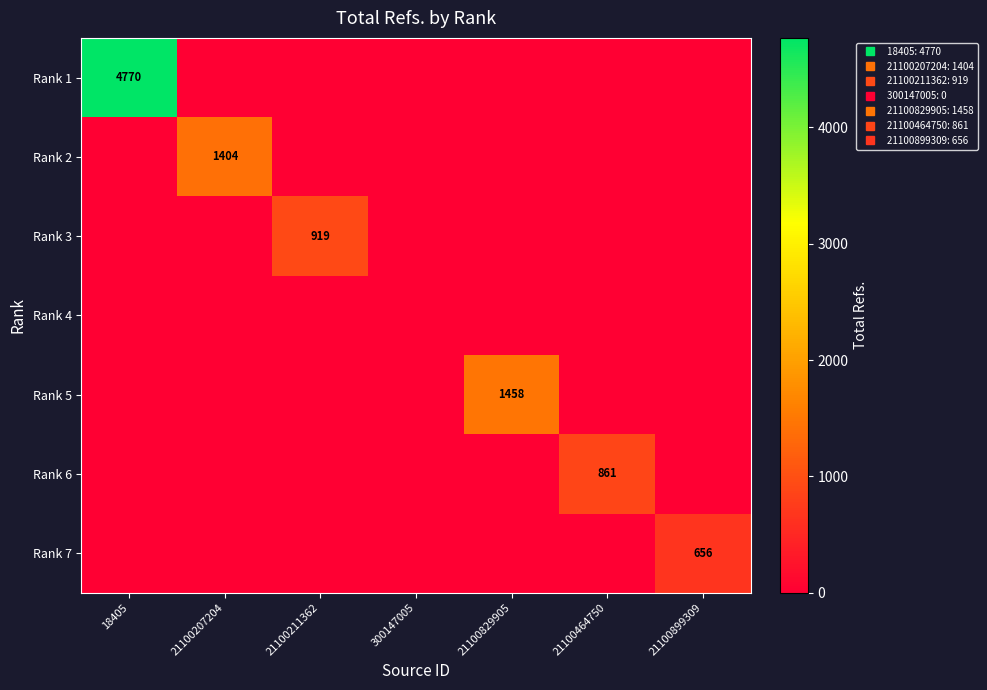

At which label does Rank 3 reach its peak?

21100211362